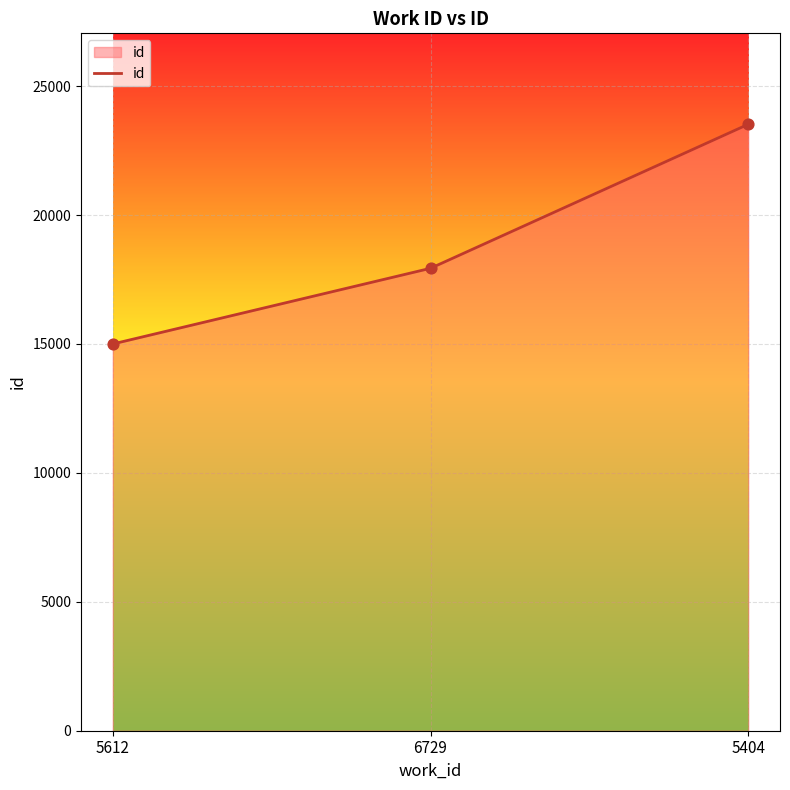

What is the change in value from 6729 to 5404?

+5584